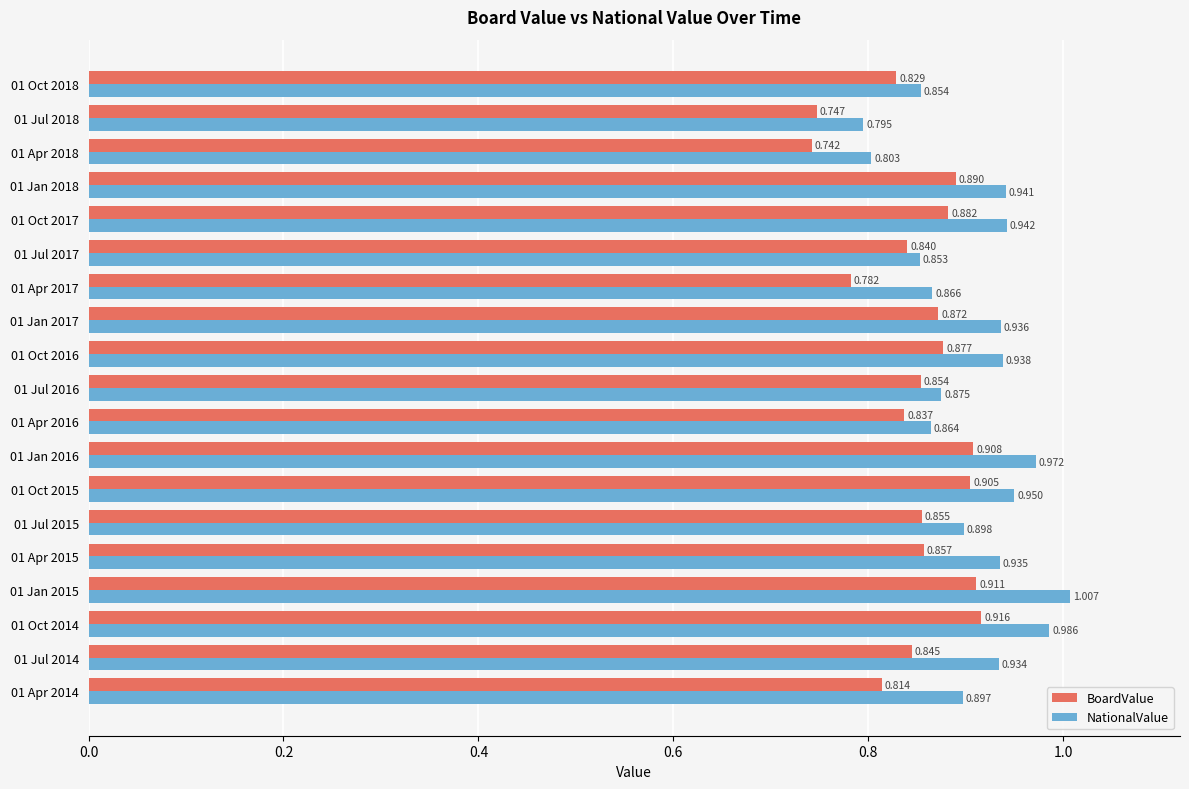

At which category is the sum across all series the highest?

01 Jan 2015